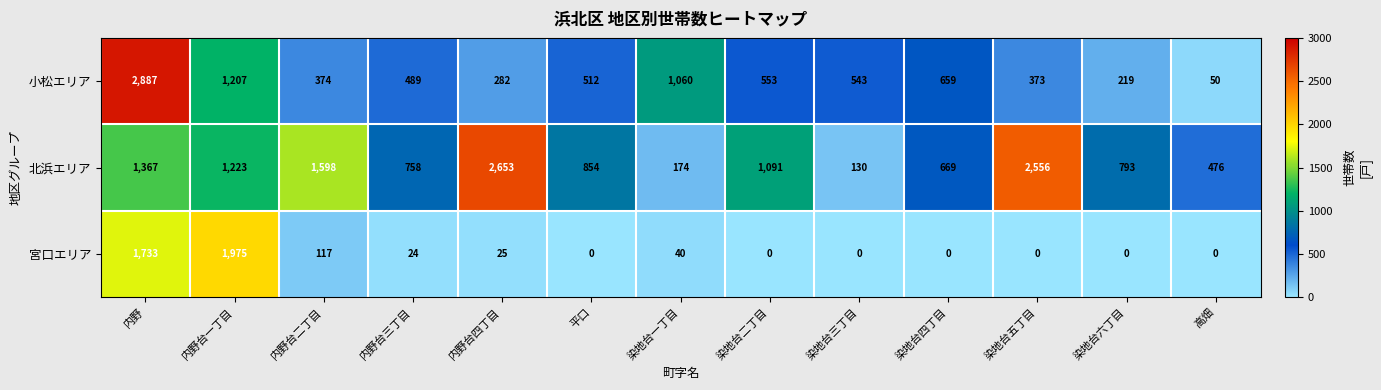

Which series has the widest spread of values?

小松エリア